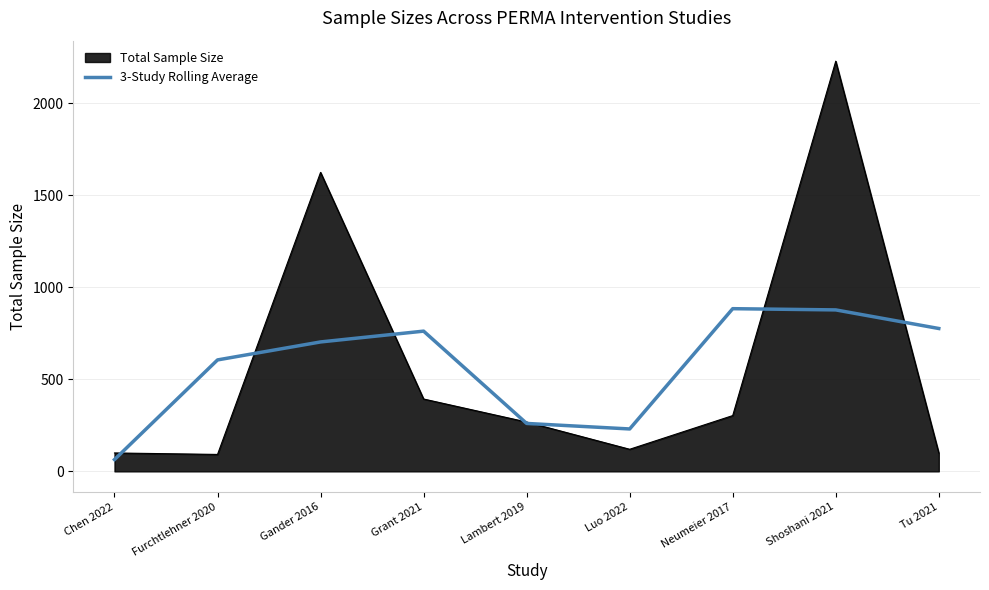

Does the chart have visible grid lines?

Yes